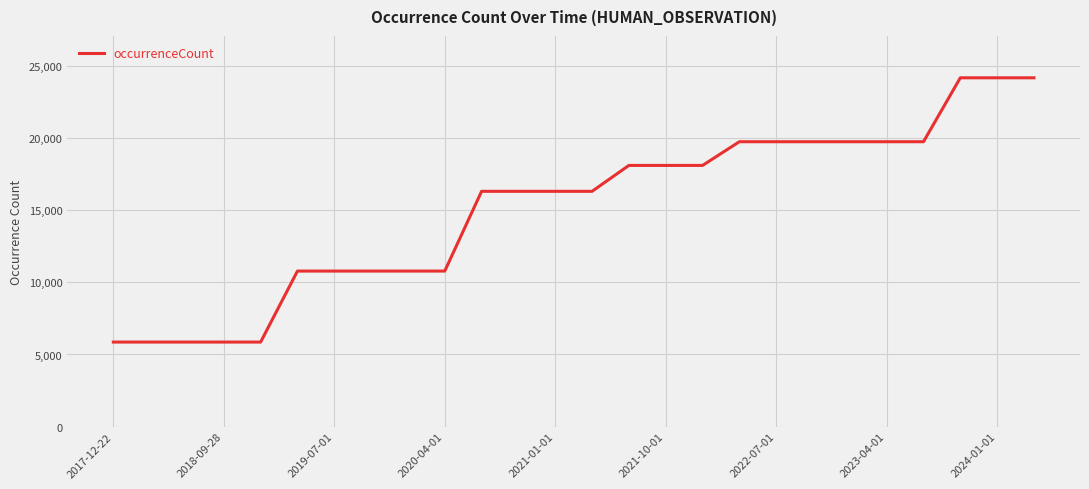

Reading left to right, extract all data points from this chart.

5861	5861	5861	5861	5861	10784	10784	10784	10784	10784	16314	16314	16314	16314	18110	18110	18110	19754	19754	19754	19754	19754	19754	24186	24186	24186